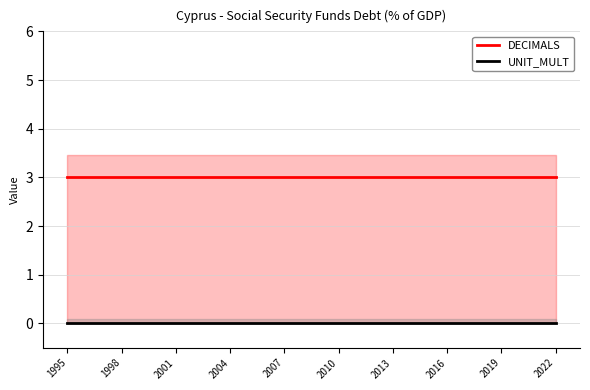

Does the chart have visible grid lines?

Yes